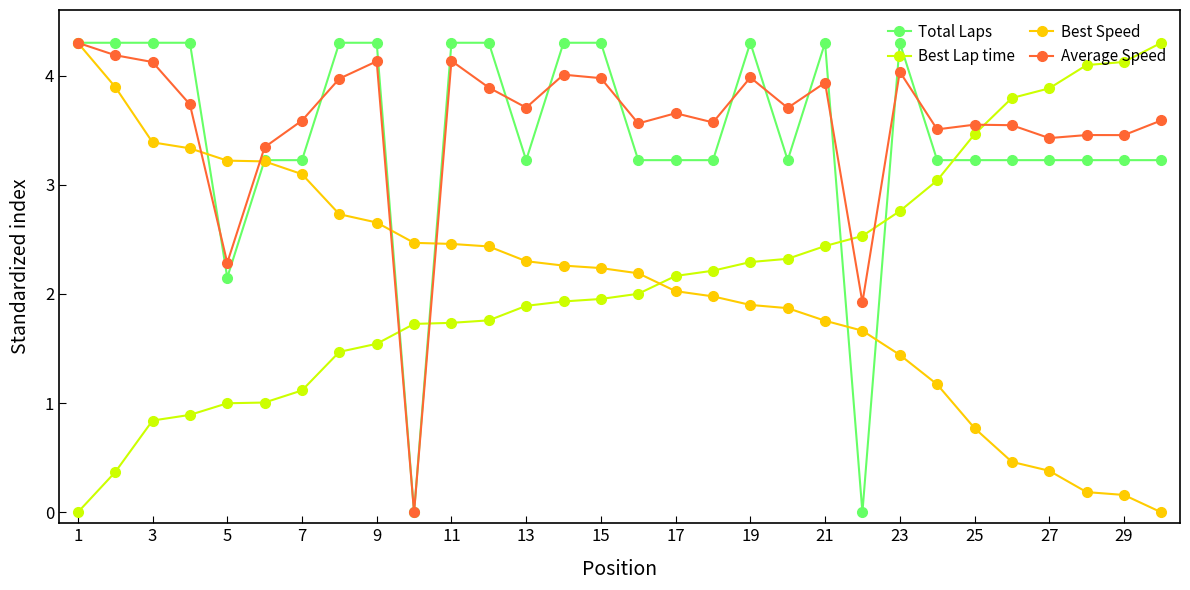

True or false: Average Speed has more than 0 interior local peaks.

True